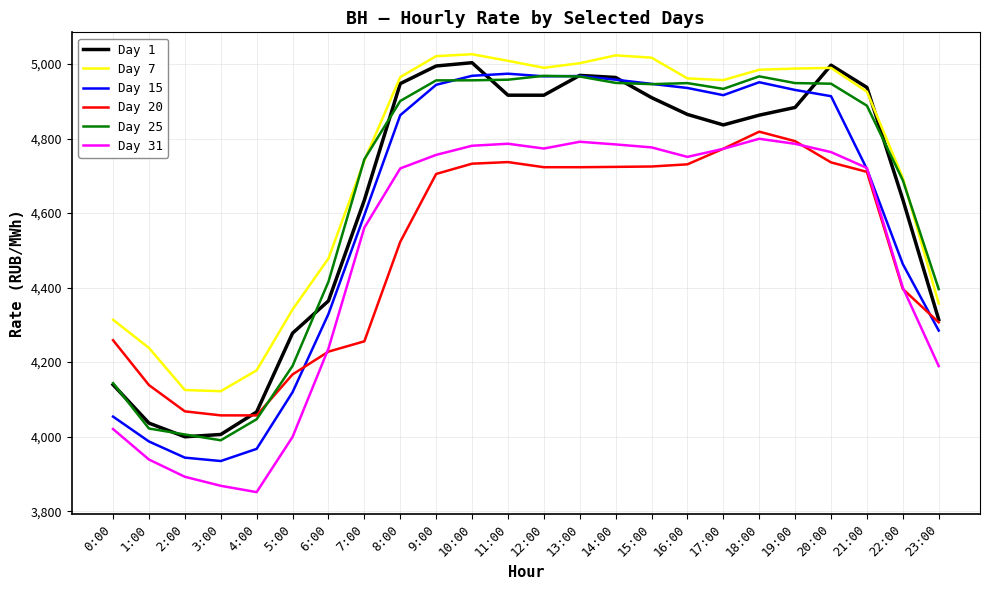

Where does the Day 7 series first go above 4961?

8:00